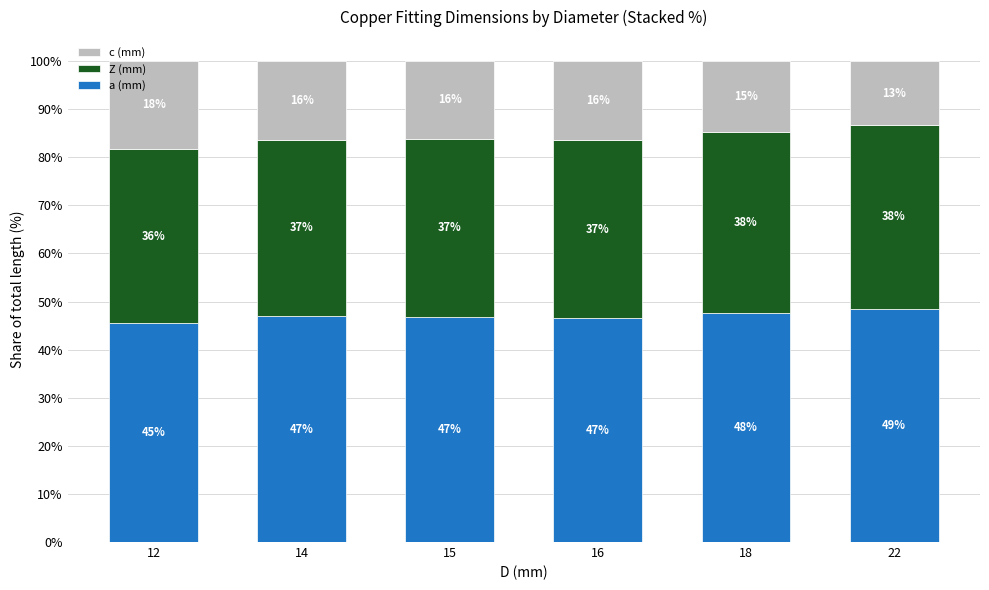

The a (mm) series shows 13.6 at 15. True or false?

False